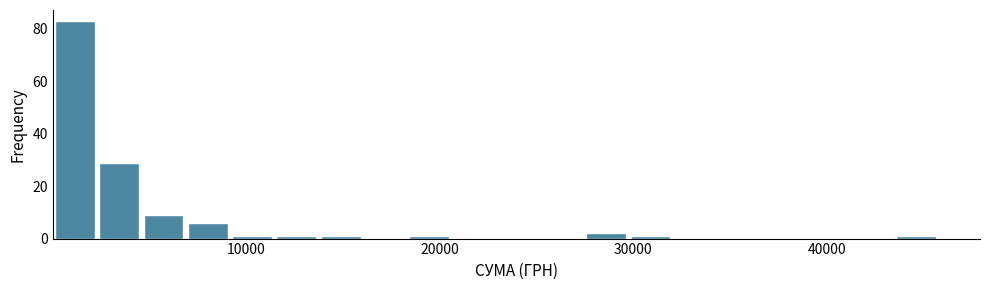

Around what value on the x-axis is the tallest bar? Give the approximate position of its centre, as read against the axis.

1000